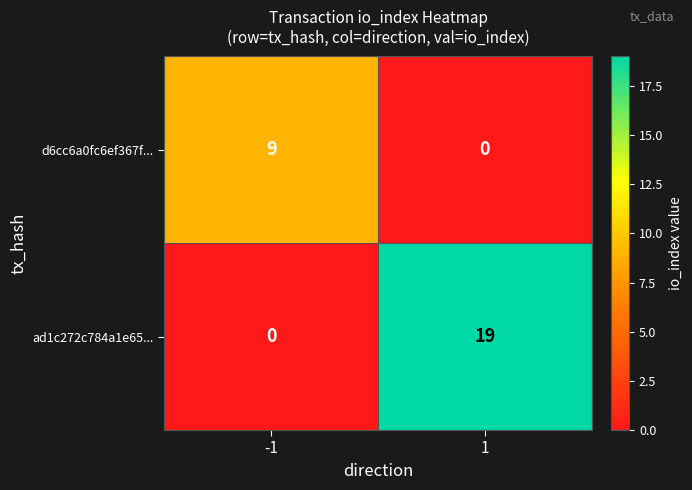

Between -1 and 1, which series saw the biggest shift?

ad1c272c784a1e65...